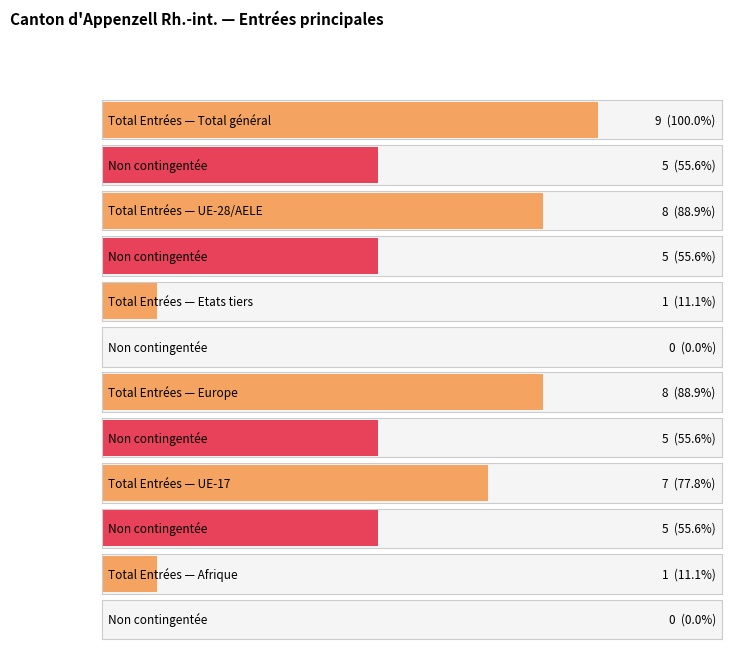

The value of Total Entrées at Provenance inconnu is 5. True or false?

False